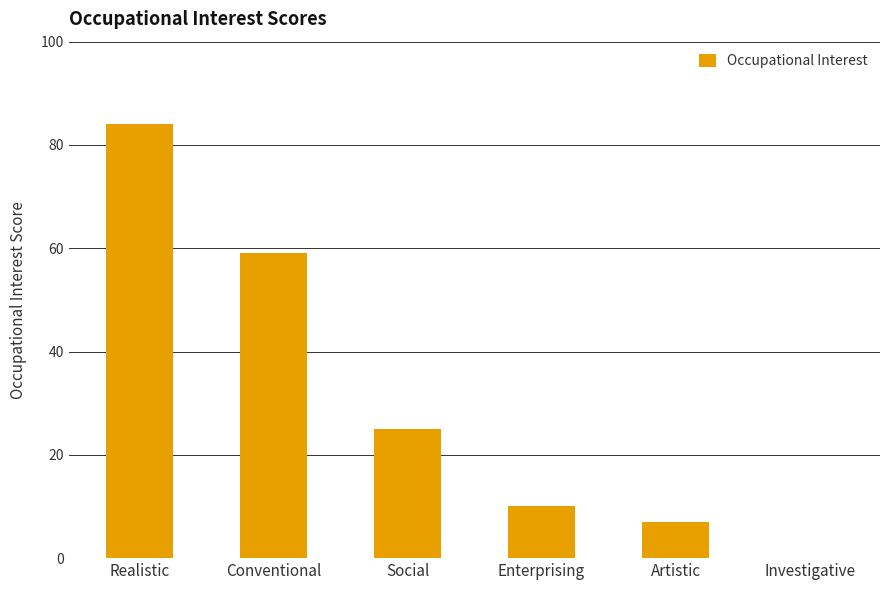

How many categories are shown in the chart?

6